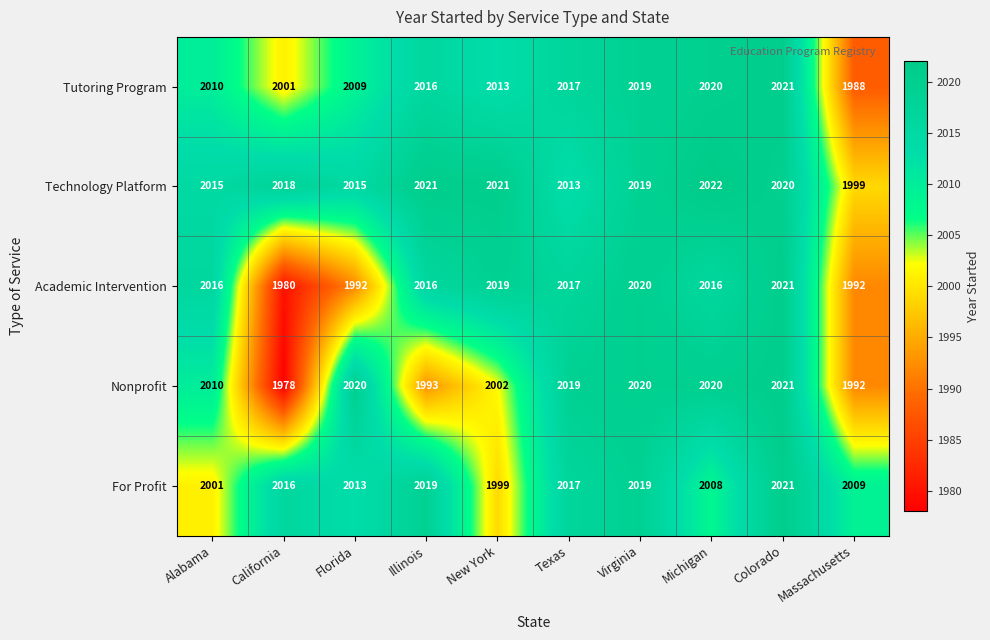

At California, list the series in order from smallest to largest.

Nonprofit, Academic Intervention, Tutoring Program, For Profit, Technology Platform